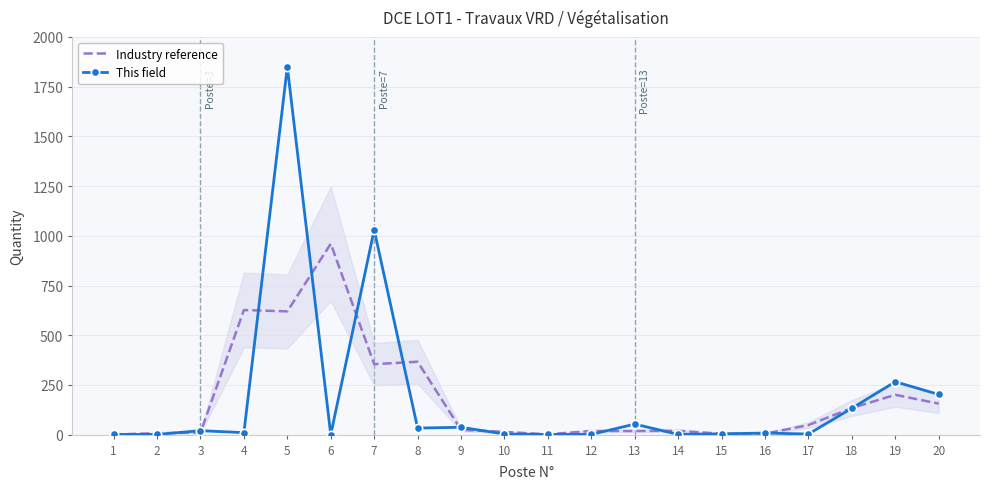

How many data points does each series have?

20